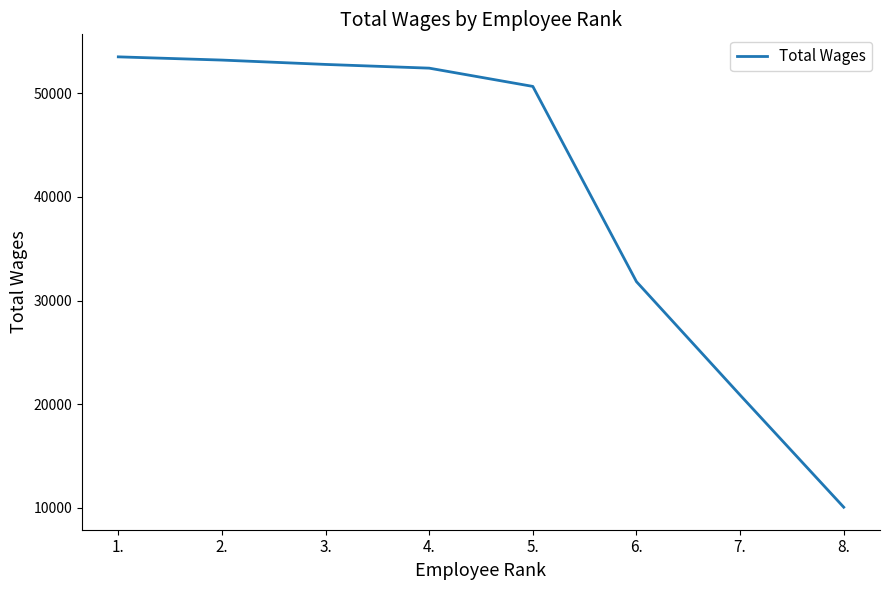

What is the difference between the second highest and second lowest values?

32313